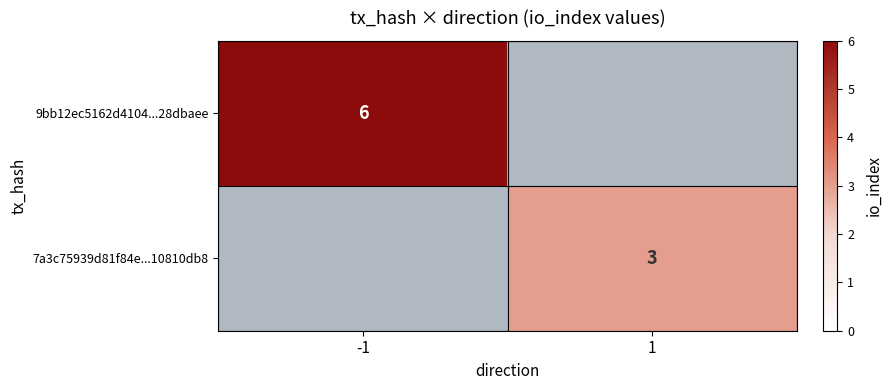

True or false: 7a3c75939d81f84e...10810db8 has a value of 3 at 1.

True